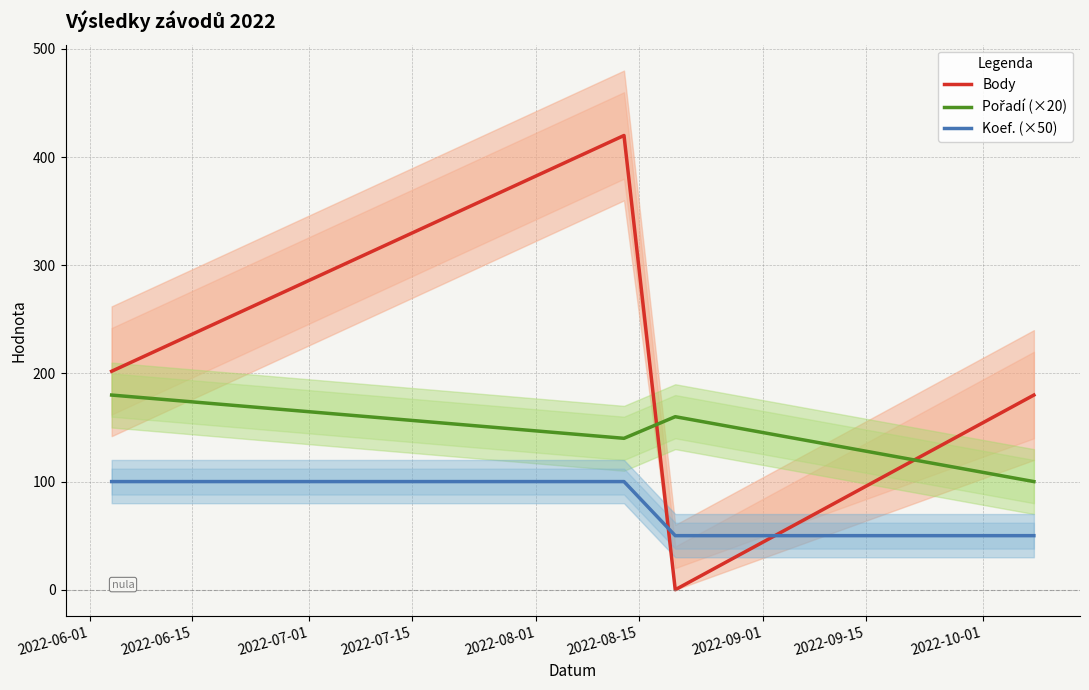

True or false: Pořadí (×20) and Body cross at least once.

True